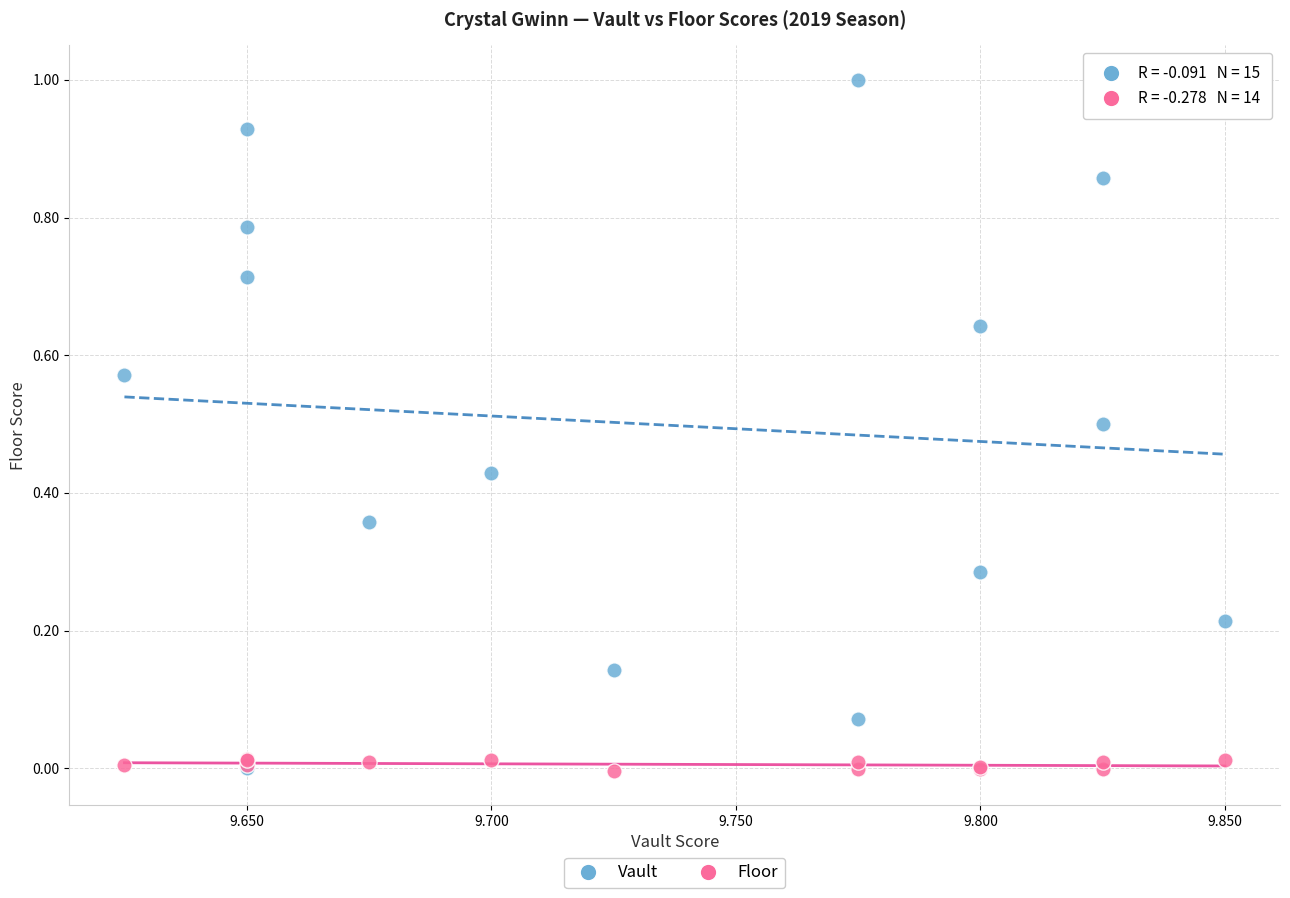

Which series reaches the maximum Y coordinate?

Vault